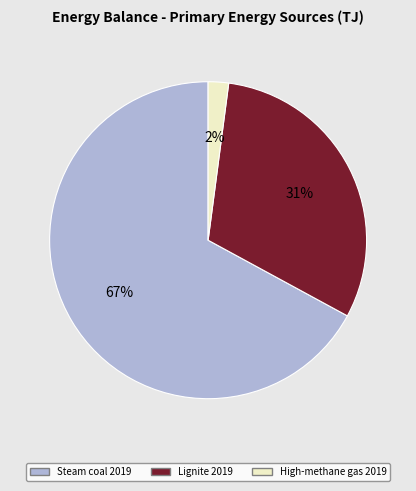

To the nearest percent, what is the difference between the largest and smallest slice percentages?

65%